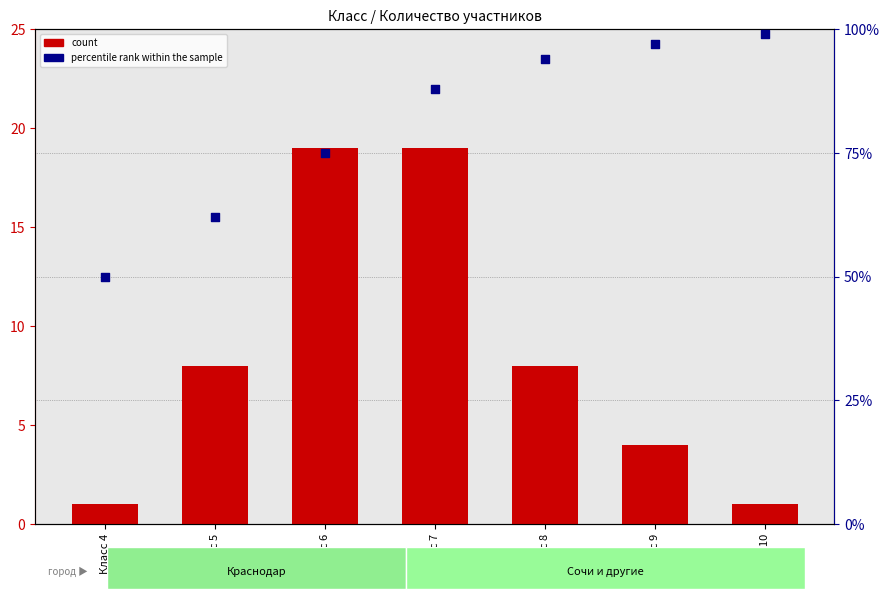

What are all the series names shown in the legend?

count, percentile rank within the sample